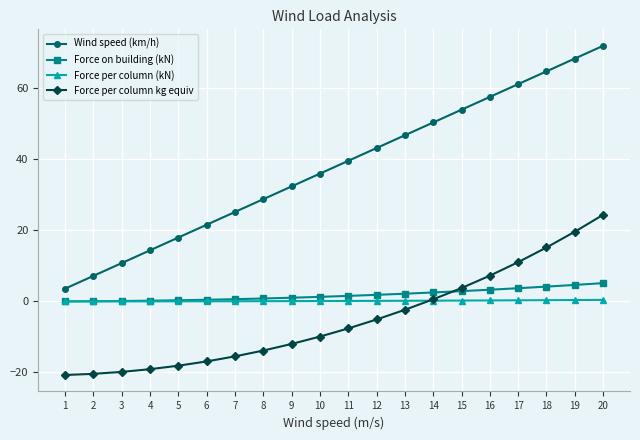

Count the number of data series in this chart.

4